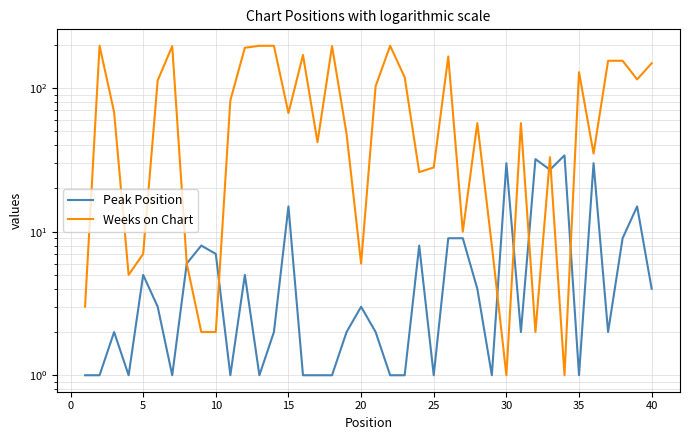

What are all the series names shown in the legend?

Peak Position, Weeks on Chart